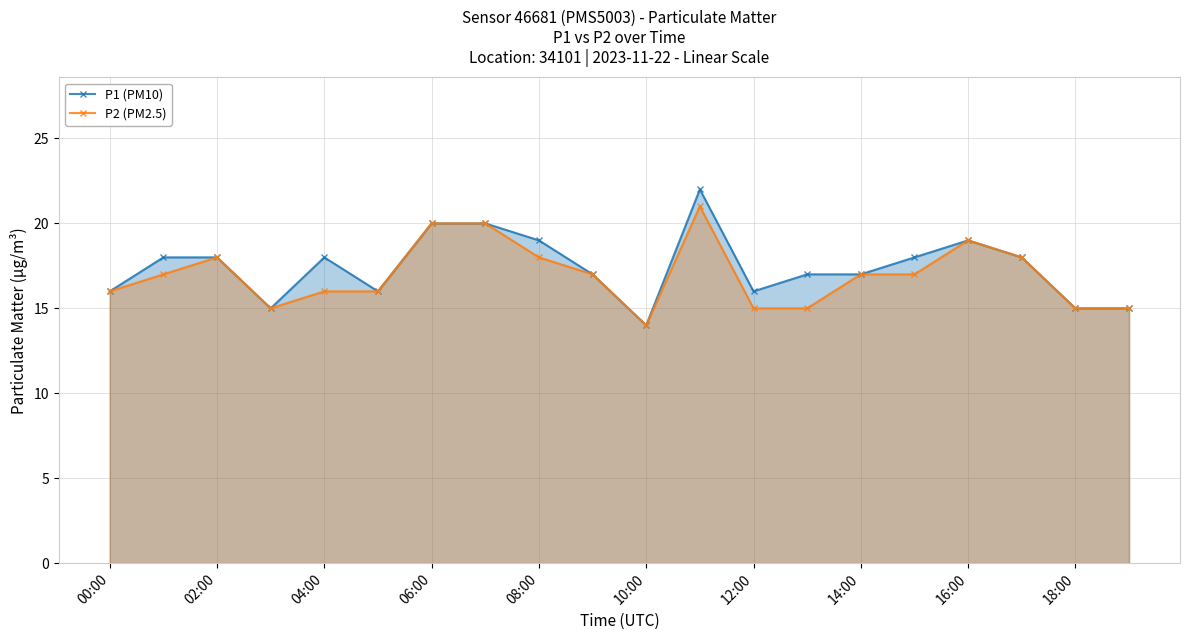

In P2 (PM2.5), how many points are lower than both neighbors (excluding endpoints)?

2